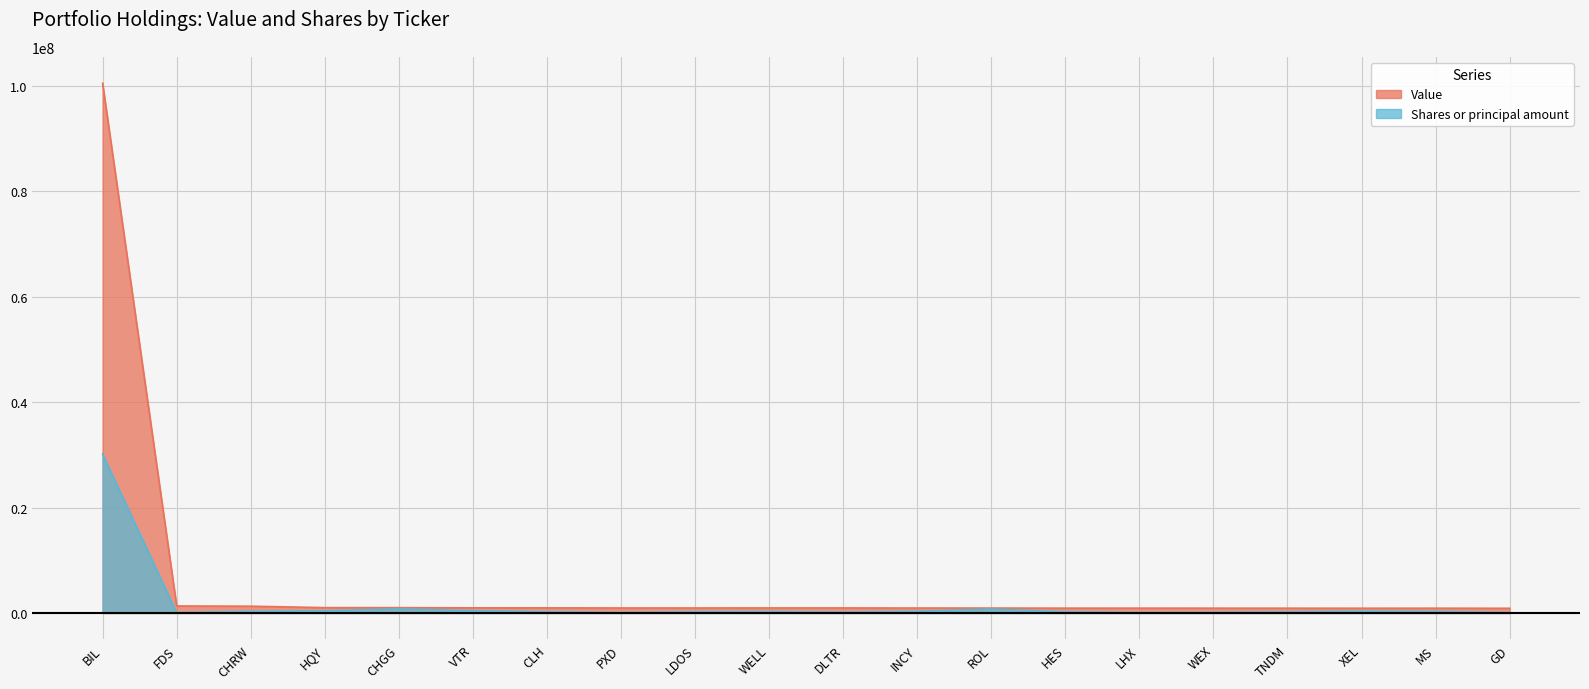

Reading right to left, what are all the values shown in this chart?

Value: GD=897000.0	MS=914000.0	XEL=908000.0	TNDM=914000.0	WEX=918000.0	LHX=924000.0	HES=920000.0	ROL=937000.0	INCY=943000.0	DLTR=961000.0	WELL=962000.0	LDOS=957000.0	PXD=956000.0	CLH=973000.0	VTR=980000.0	CHGG=1016000.0	HQY=1022000.0	CHRW=1290000.0	FDS=1335000.0	BIL=100466000.0
Shares or principal amount: GD=102035.8	MS=286769.9	XEL=345221.0	TNDM=215564.3	WEX=141039.8	LHX=102035.8	HES=235697.1	ROL=733231.2	INCY=325609.3	DLTR=164546.4	WELL=274591.4	LDOS=243075.5	PXD=104860.9	CLH=239070.9	VTR=435133.1	CHGG=768230.5	HQY=415631.1	CHRW=328434.5	FDS=84316.6	BIL=30139800.0